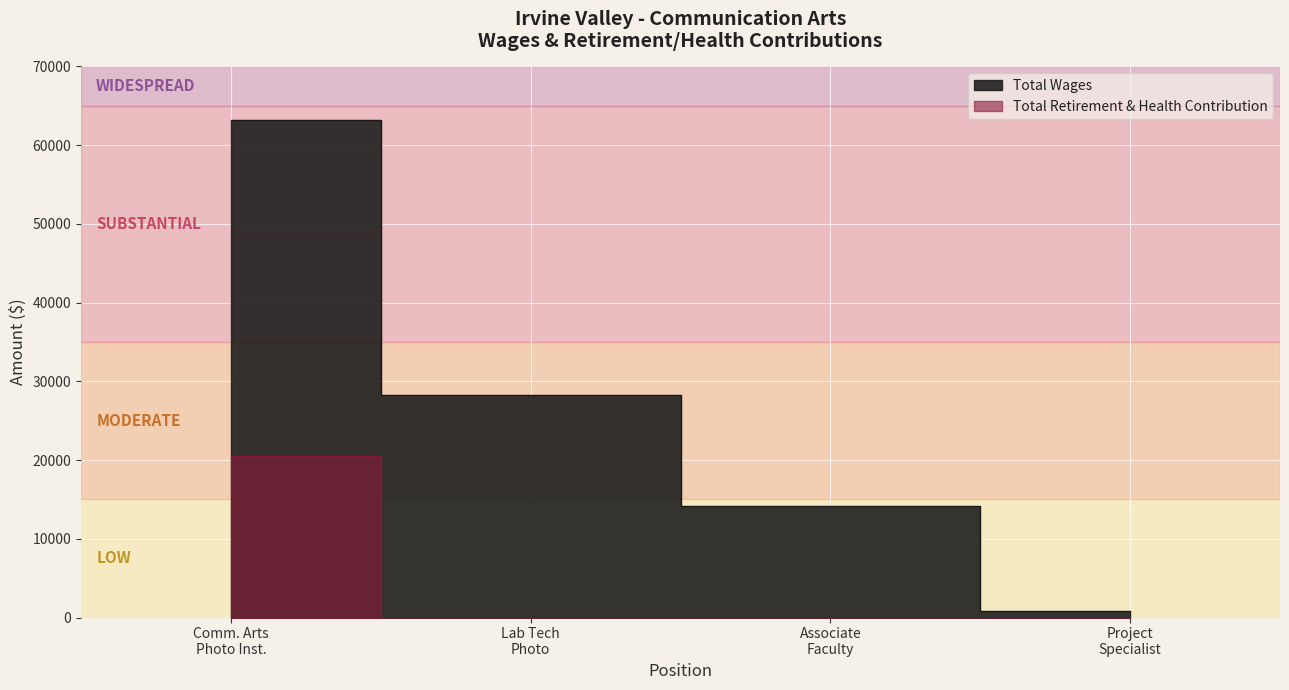

What is the total value across all series at Project Specialist?

819